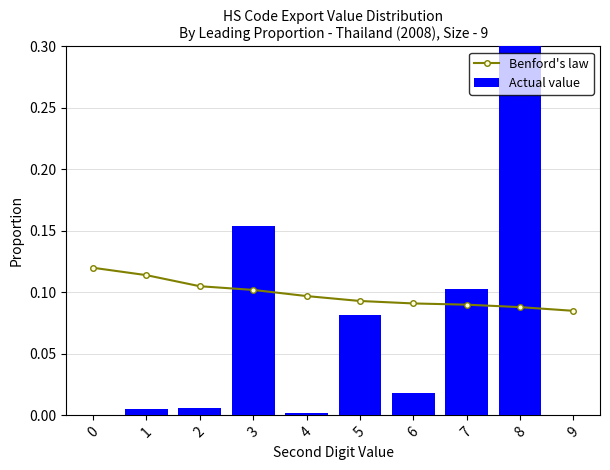

Reading right to left, transcribe all the data shown in this chart.

Benford's law: 9=0.1	8=0.1	7=0.1	6=0.1	5=0.1	4=0.1	3=0.1	2=0.1	1=0.1	0=0.1
Actual value: 9=0.0	8=0.6	7=0.1	6=0.0	5=0.1	4=0.0	3=0.2	2=0.0	1=0.0	0=0.0